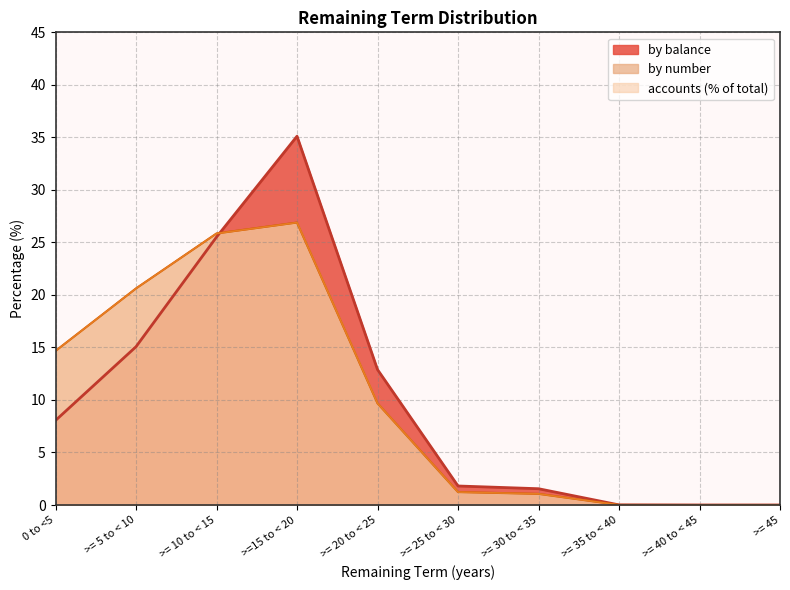

Reading right to left, extract all data points from this chart.

by number: 0.0	0.0	0.0	1.1	1.2	9.7	26.9	25.9	20.6	14.7
by balance: 0.0	0.0	0.0	1.6	1.8	12.9	35.1	25.5	15.1	8.1
number of accounts: 0.0	0.0	0.0	1.1	1.2	9.7	26.9	25.8	20.6	14.7